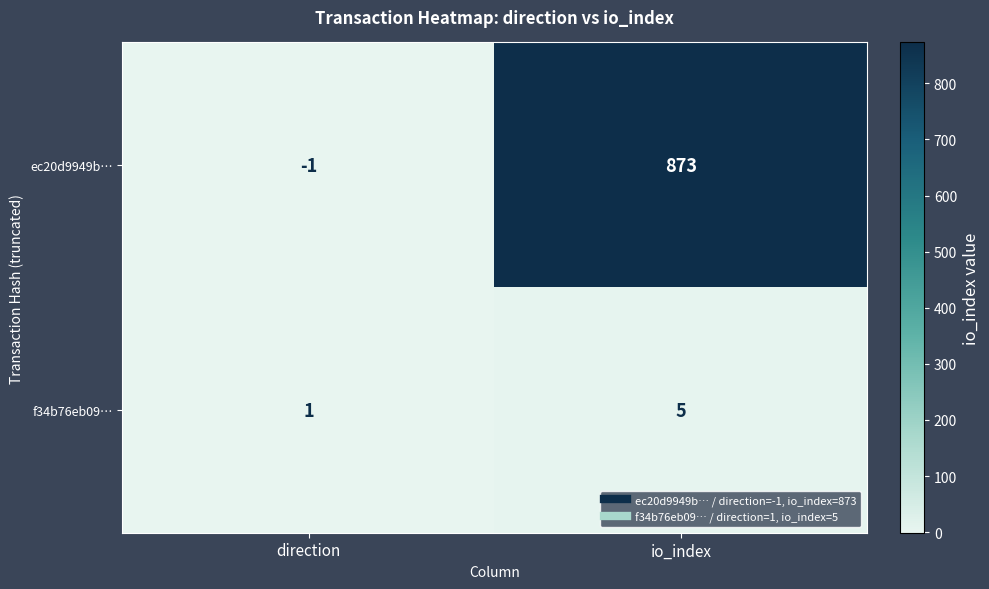

What is the sum of the ec20d9949b… values at io_index and direction?

872